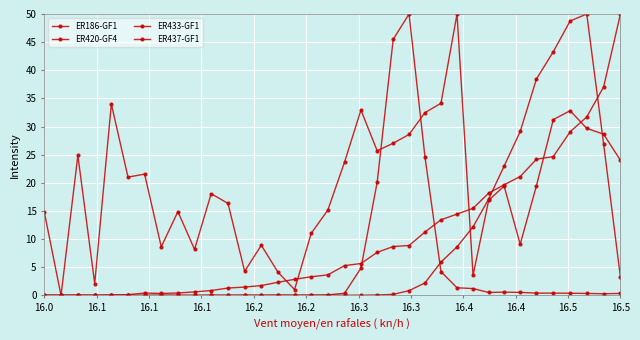

Count the number of categories in the chart.

36